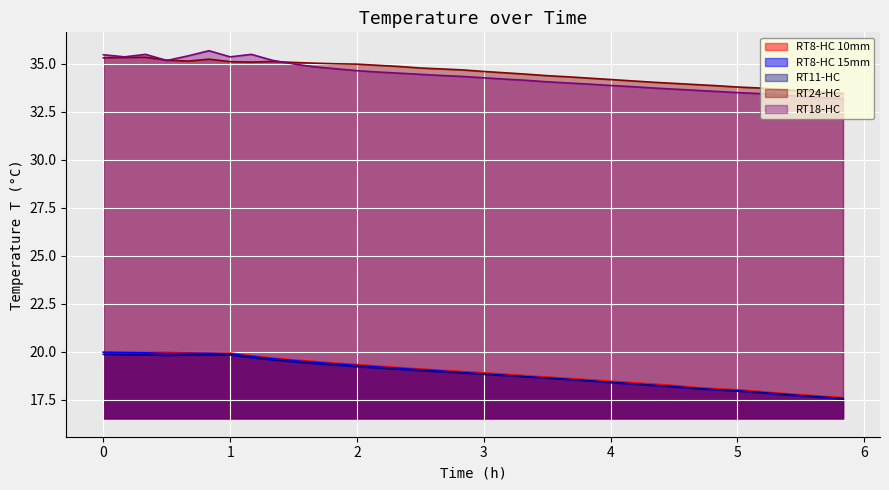

What is the value of the RT24-HC point at the 11th from the left?

35.0